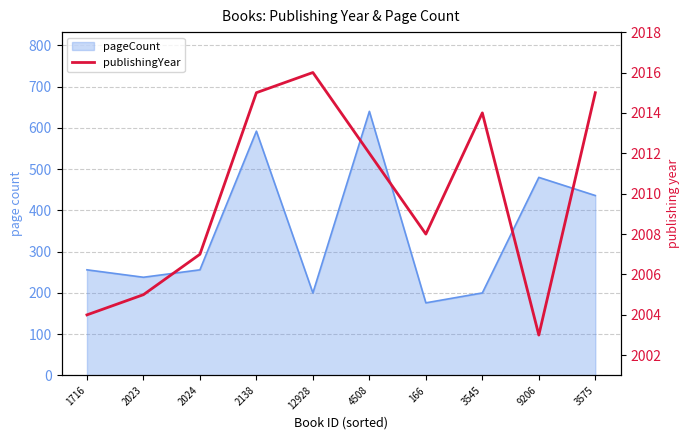

How many values are below 2012?

5